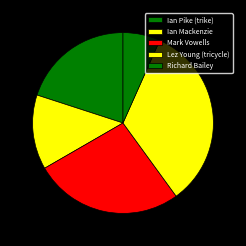

Count the number of slices in the pie.

5